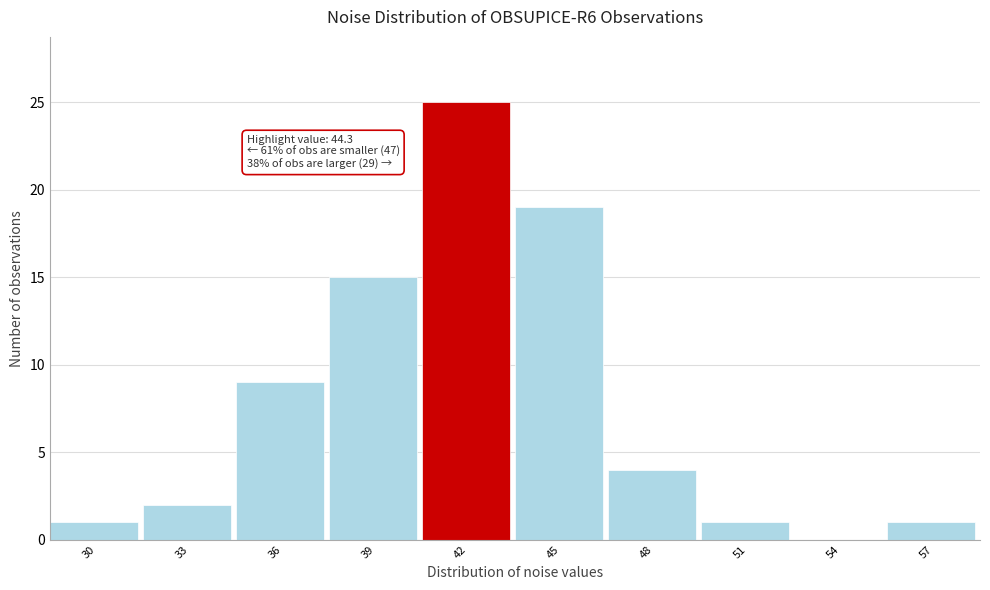

Reading left to right, list all the values displayed in this chart.

30=1	33=2	36=9	39=15	42=25	45=19	48=4	51=1	54=0	57=1